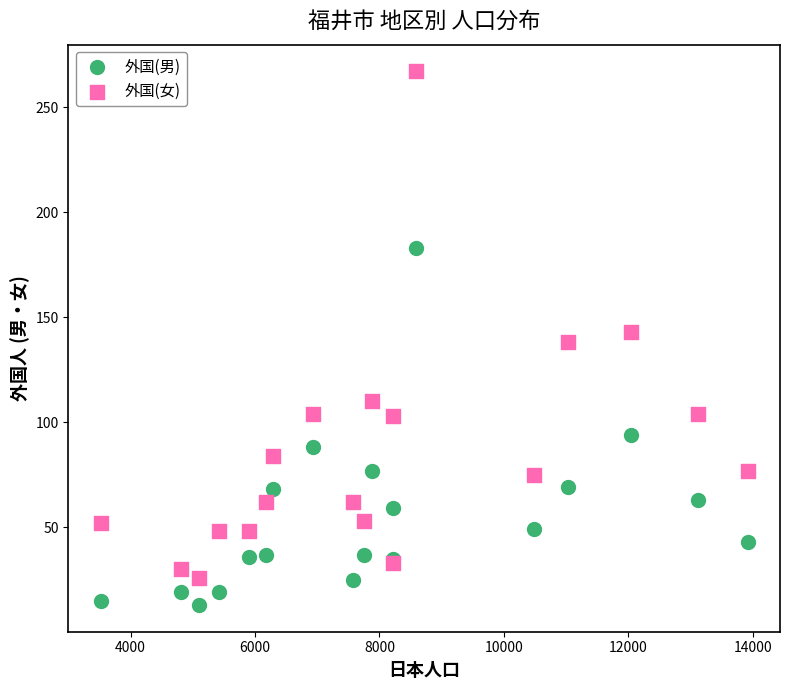

Which series reaches the minimum Y coordinate?

外国(男)